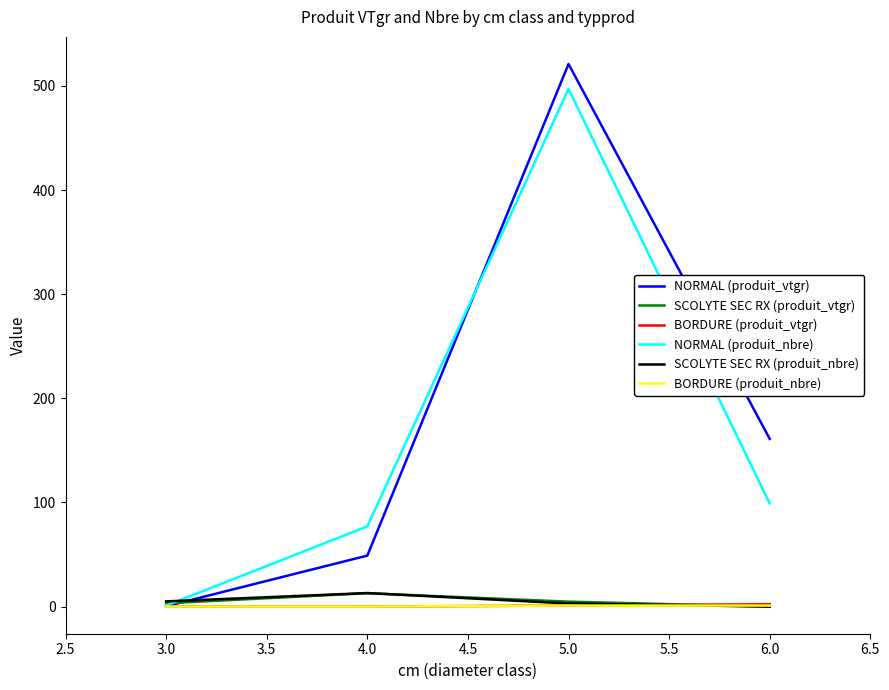

What is the maximum value shown in the chart?

521.0